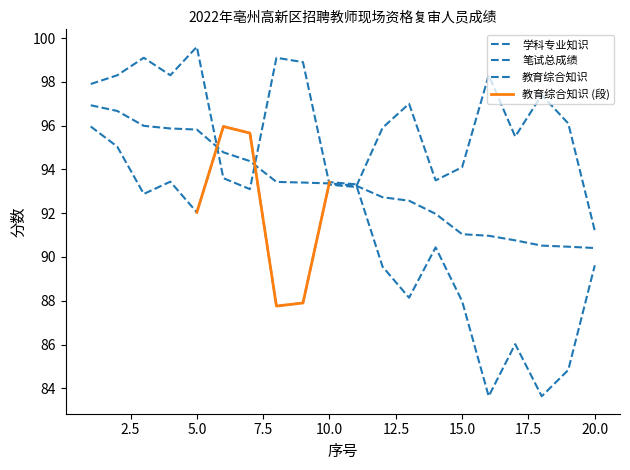

Reading left to right, extract all data points from this chart.

学科专业知识: 97.9	98.3	99.1	98.3	99.6	93.6	93.1	99.1	98.9	93.3	93.2	95.9	97.0	93.5	94.1	98.3	95.5	97.4	96.1	91.2
教育综合知识: 96.0	95.0	92.9	93.4	92.0	96.0	95.7	87.8	87.9	93.4	93.3	89.6	88.1	90.4	88.0	83.6	86.0	83.6	84.8	89.6
笔试总成绩: 96.9	96.7	96.0	95.9	95.8	94.8	94.4	93.4	93.4	93.4	93.3	92.7	92.6	92.0	91.0	91.0	90.8	90.5	90.5	90.4